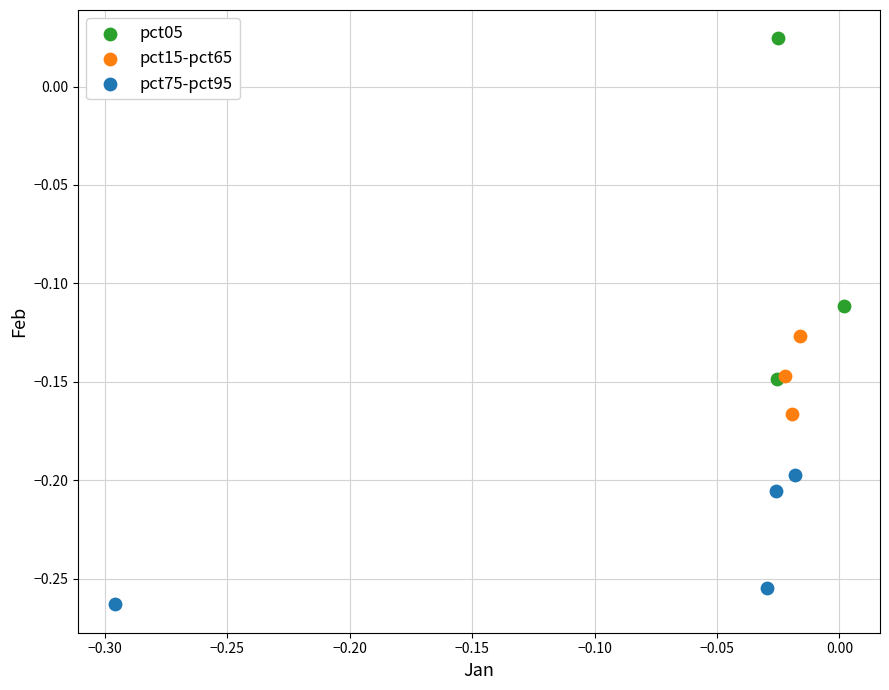

What are all the series names shown in the legend?

pct05, pct15-pct65, pct75-pct95